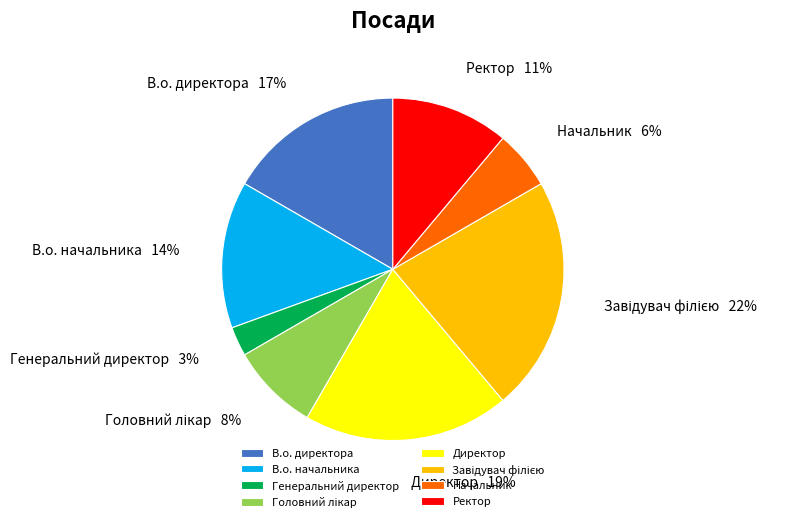

What is the smallest slice in the pie chart?

Генеральний директор